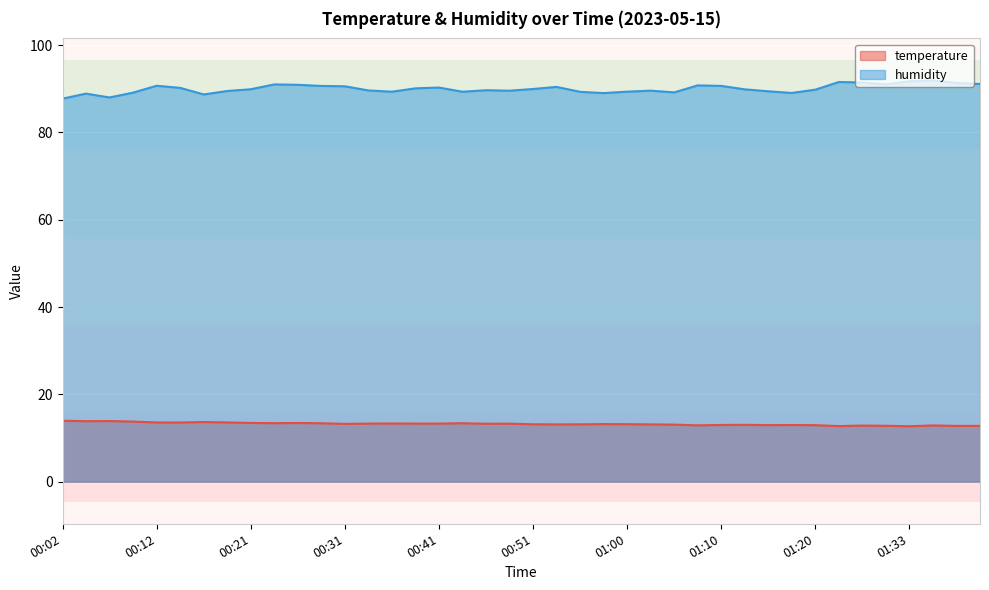

Is it true that humidity equals 88.7 at 00:16?

True